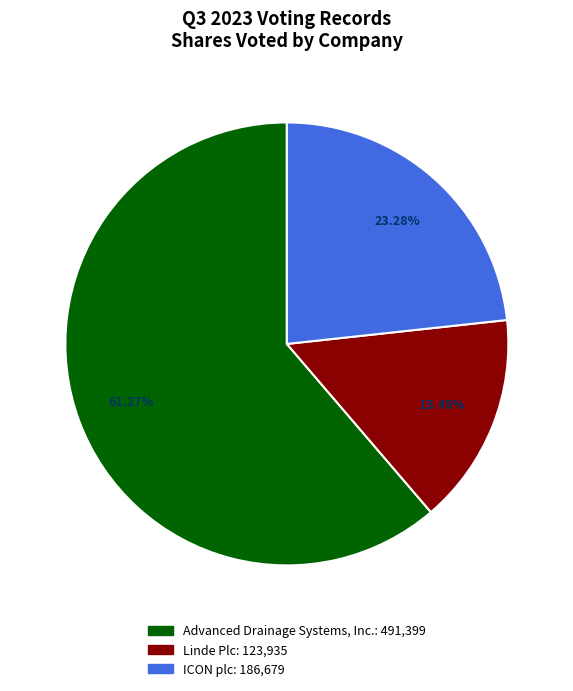

The Linde Plc slice represents 29% of the pie. True or false?

False